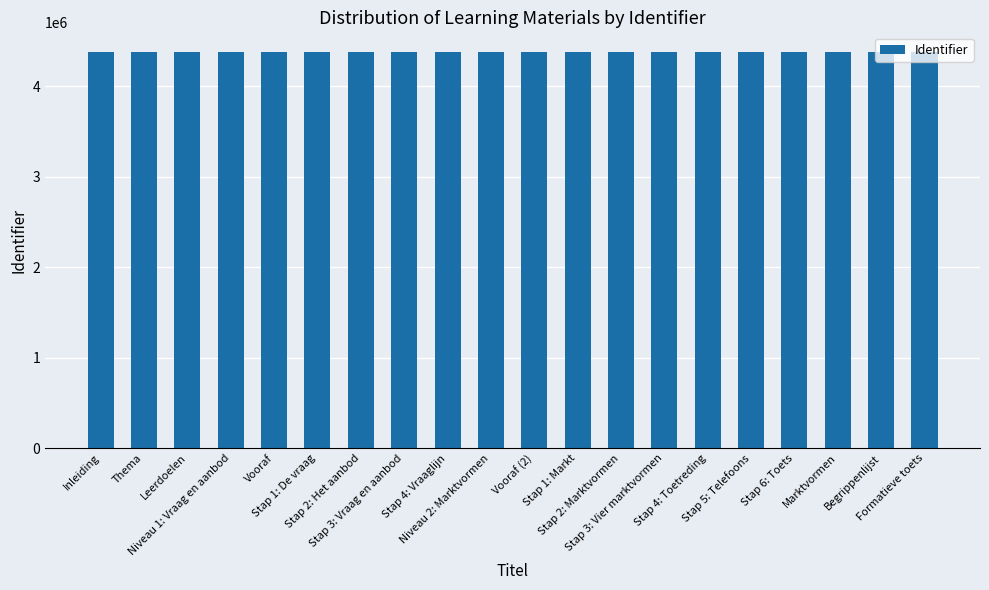

What is the change in value from Stap 4: Vraaglijn to Niveau 2: Marktvormen?

+4